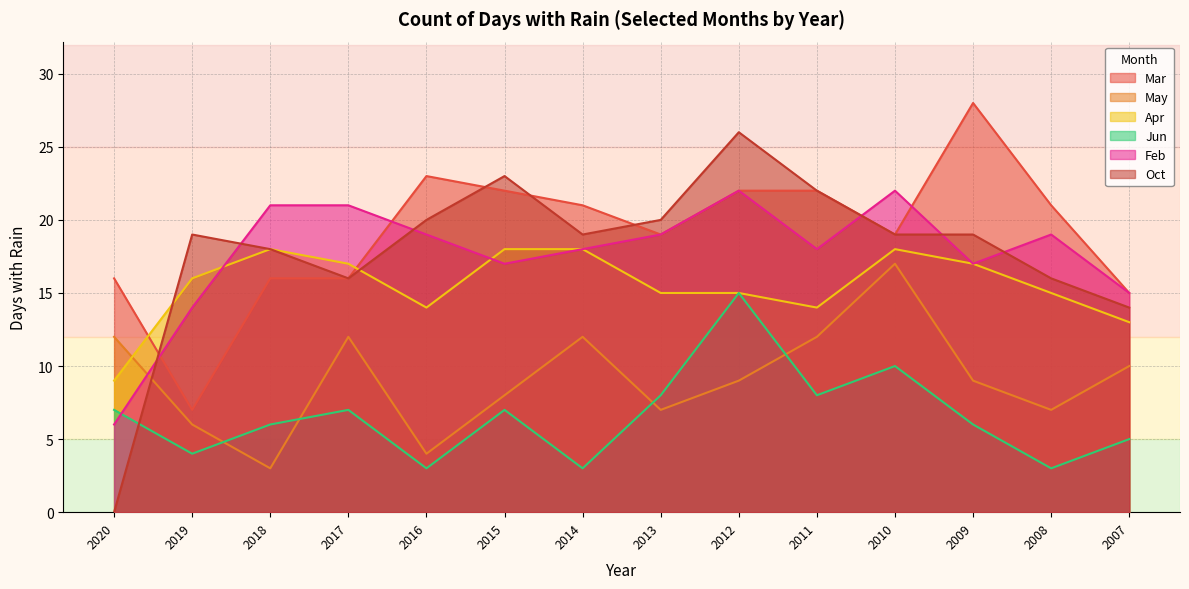

True or false: Oct has a value of 34 at 2016.

False